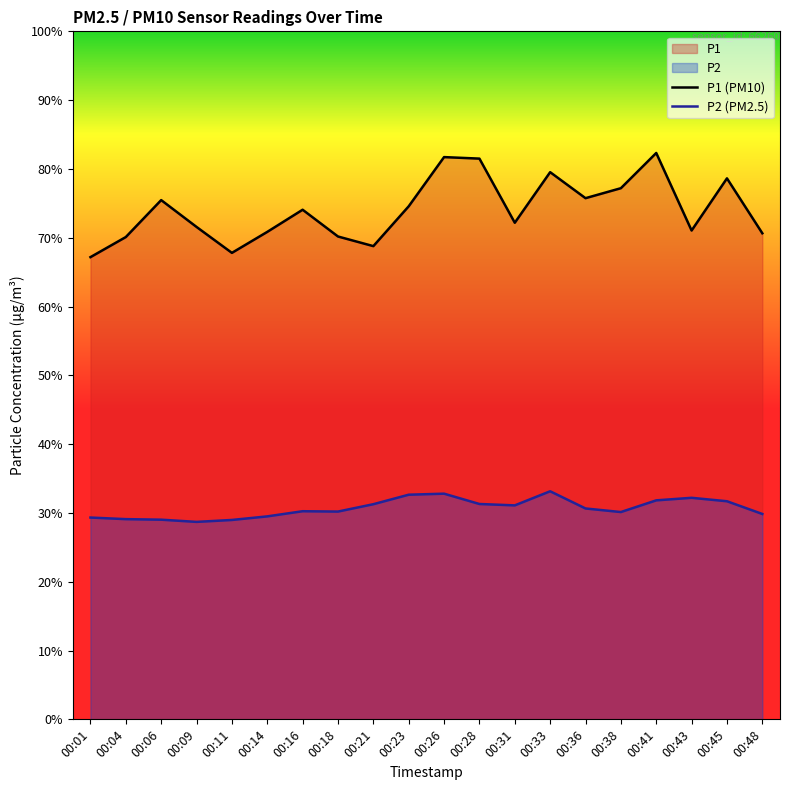

True or false: P1 (PM10) and P2 (PM2.5) intersect in this chart.

False